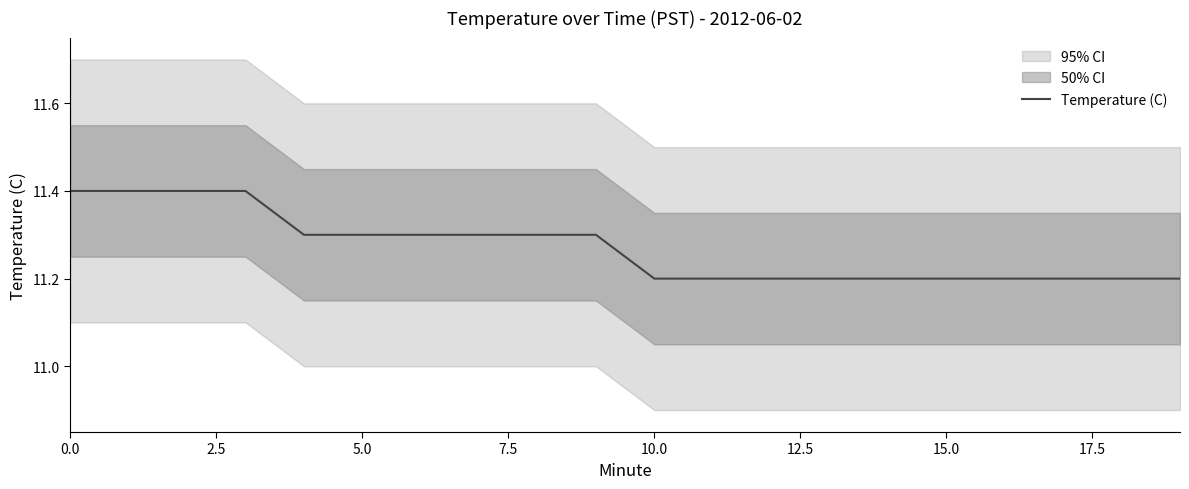

What is the difference between the maximum and minimum values?

0.2